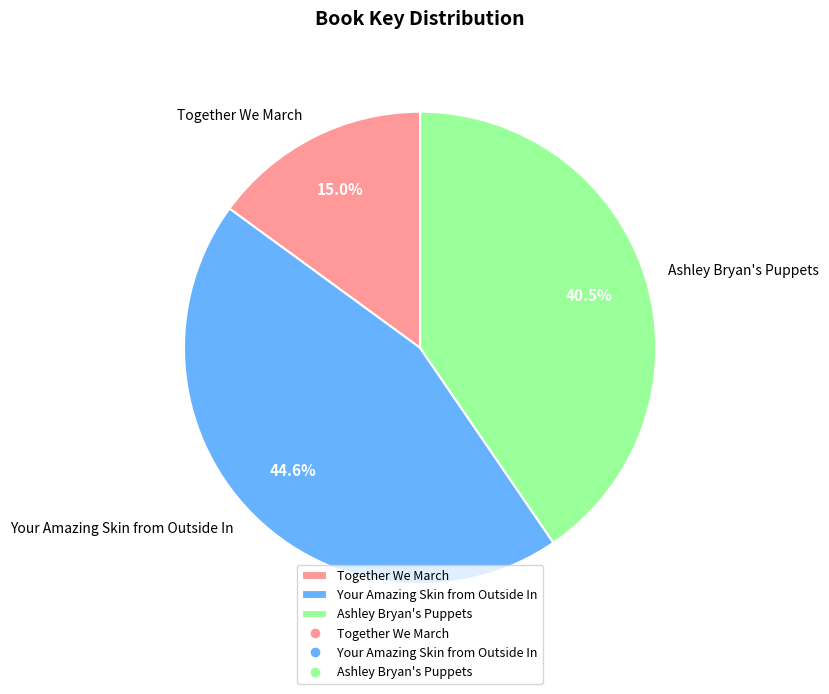

True or false: Your Amazing Skin from Outside In accounts for 36% of the total.

False